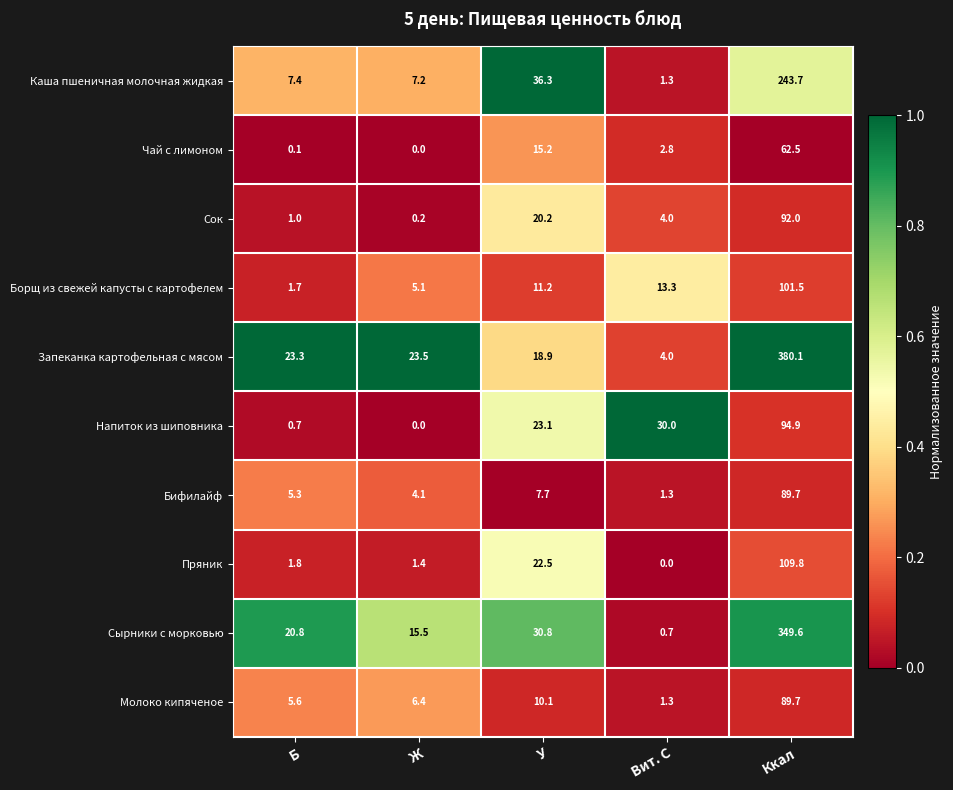

Is it true that Бифилайф equals 2.6 at Б?

False